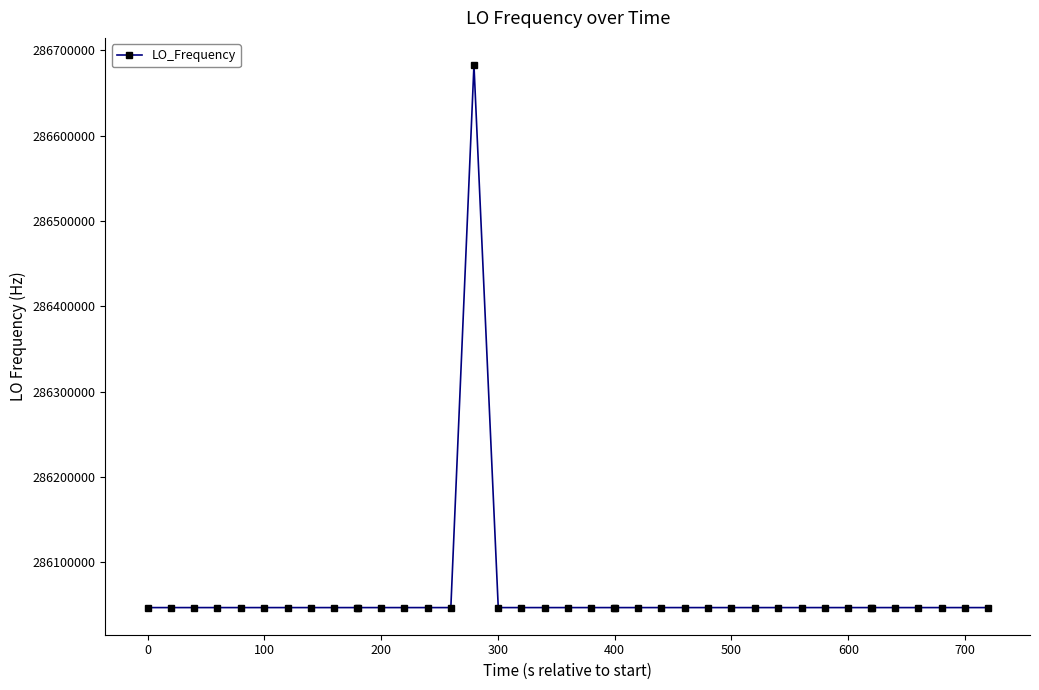

True or false: the data has more than 1 interior local peaks.

True